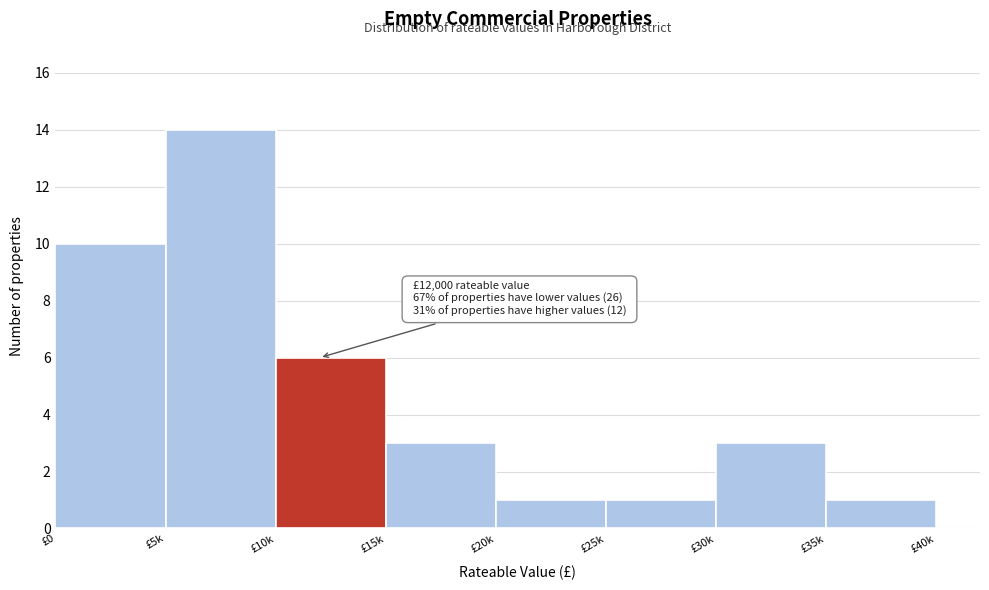

Reading left to right, transcribe all the data shown in this chart.

10	14	6	3	1	1	3	1